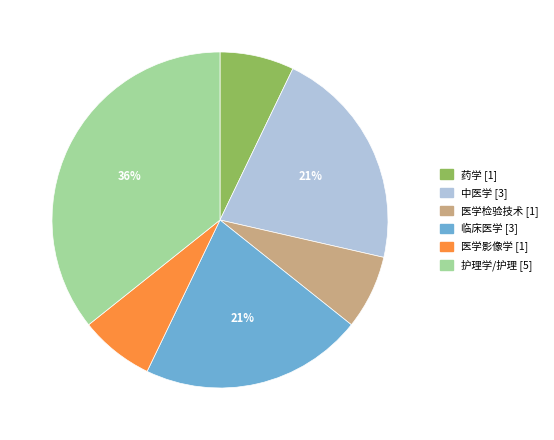

How many slices are in this pie chart?

6